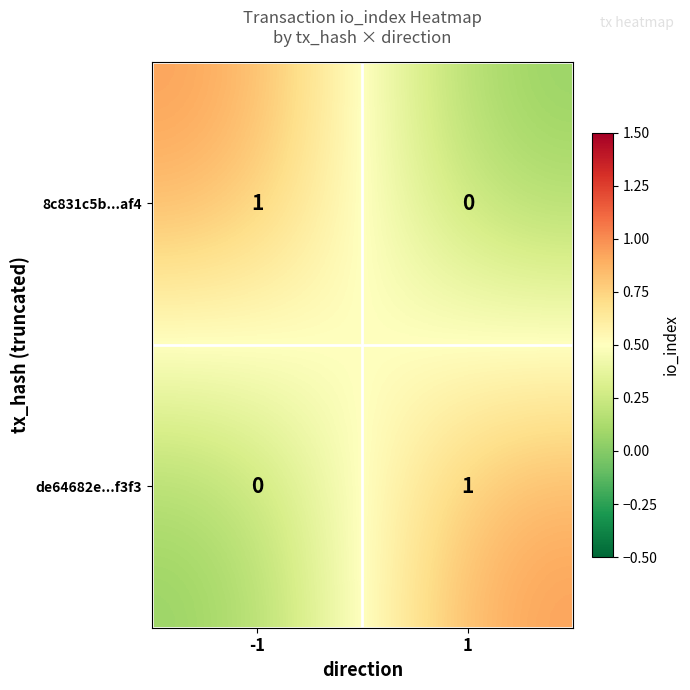

Reading left to right, what are all the values shown in this chart?

8c831c5b...af4: -1=1	1=0
de64682e...f3f3: -1=0	1=1